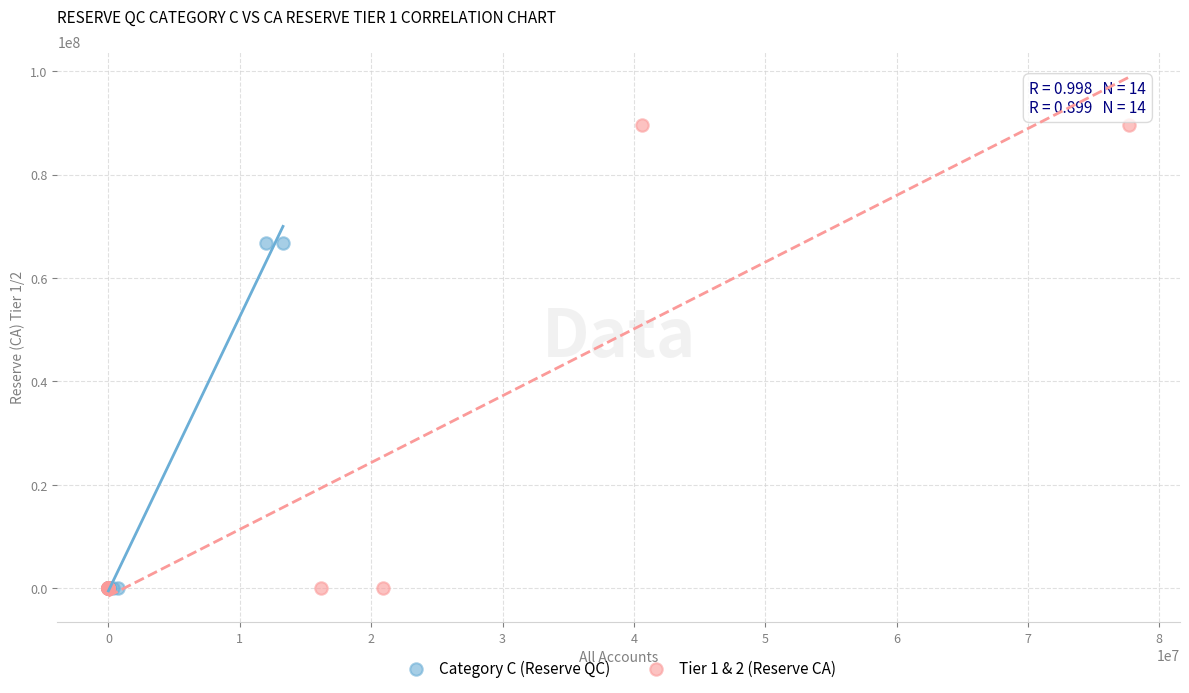

Which series reaches the maximum Y coordinate?

Tier 1 & 2 (Reserve CA)